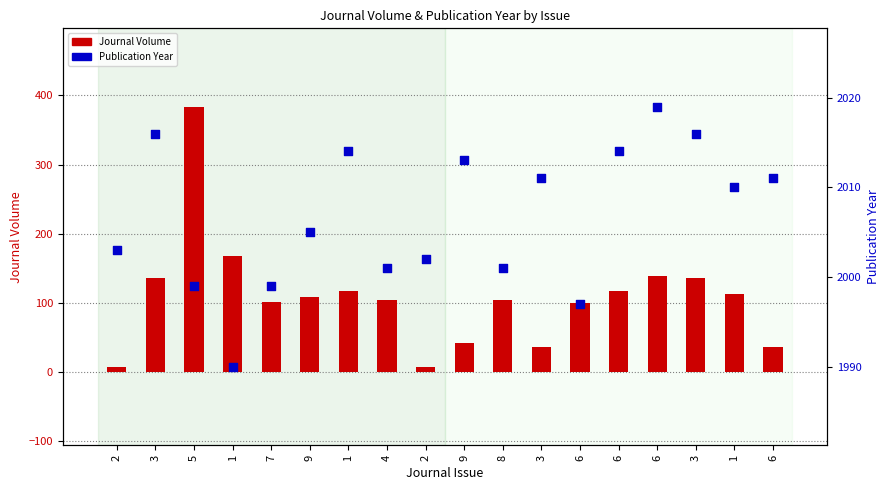

At which category is the sum across all series the highest?

5